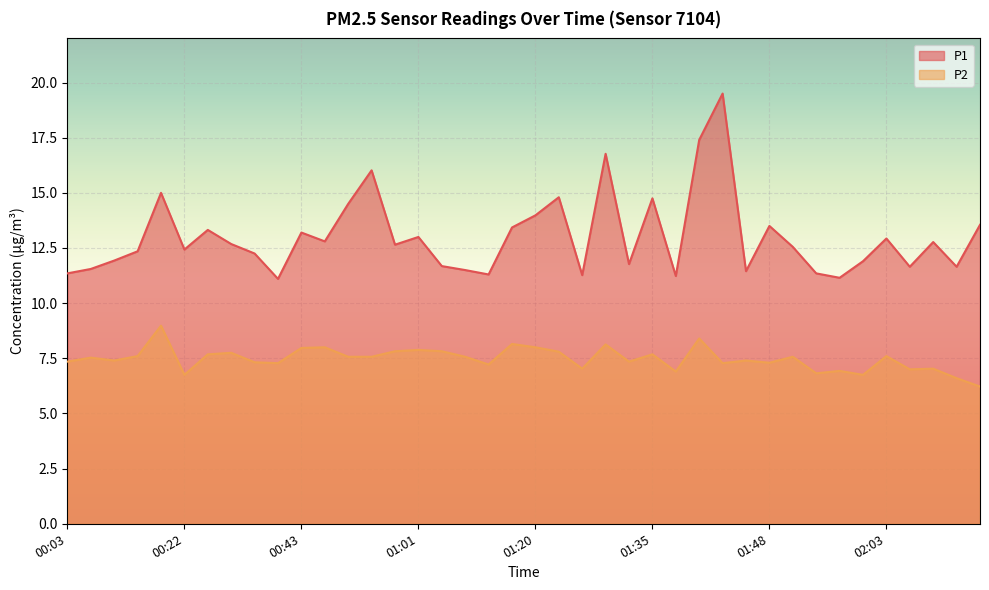

Count the number of categories in the chart.

40